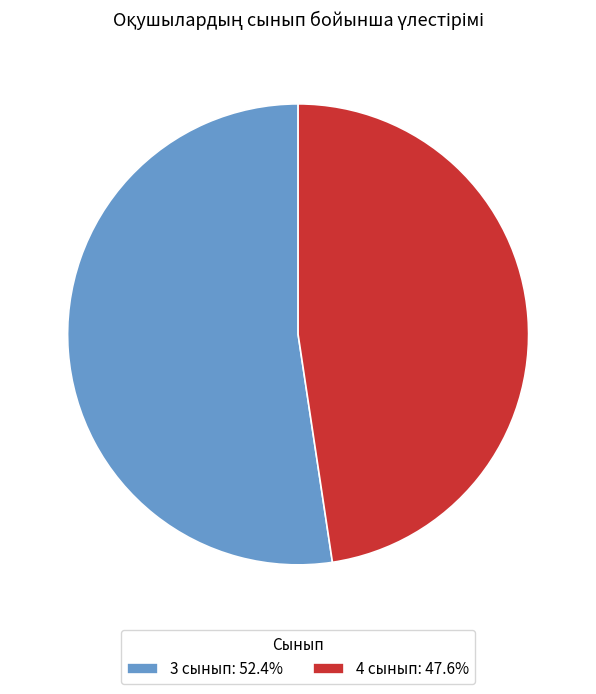

Which category accounts for the majority?

3 сынып